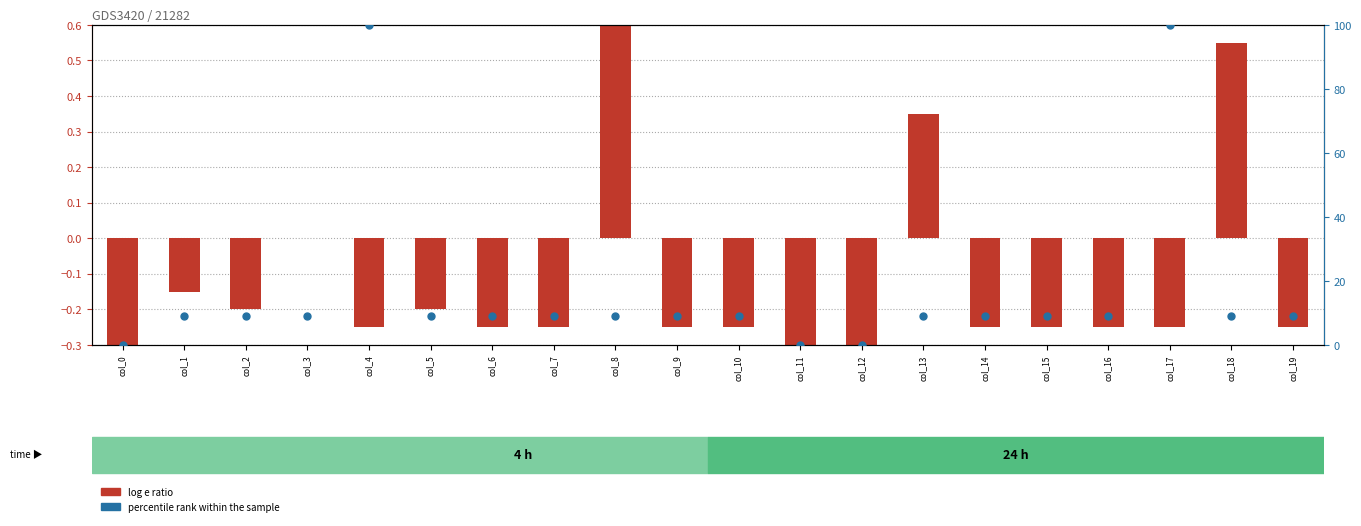

Which series contains the lowest Y value?

log e ratio